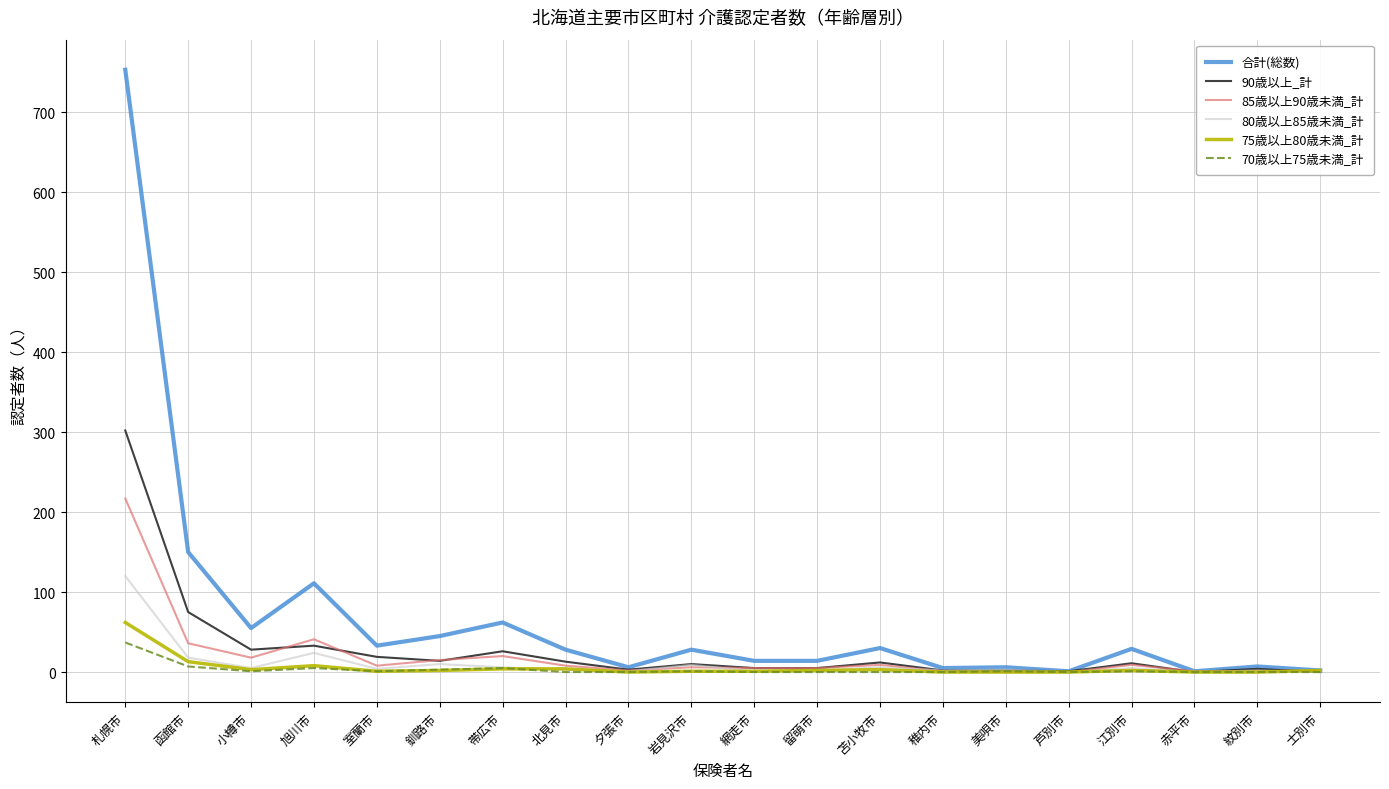

What is the maximum value shown in the chart?

753